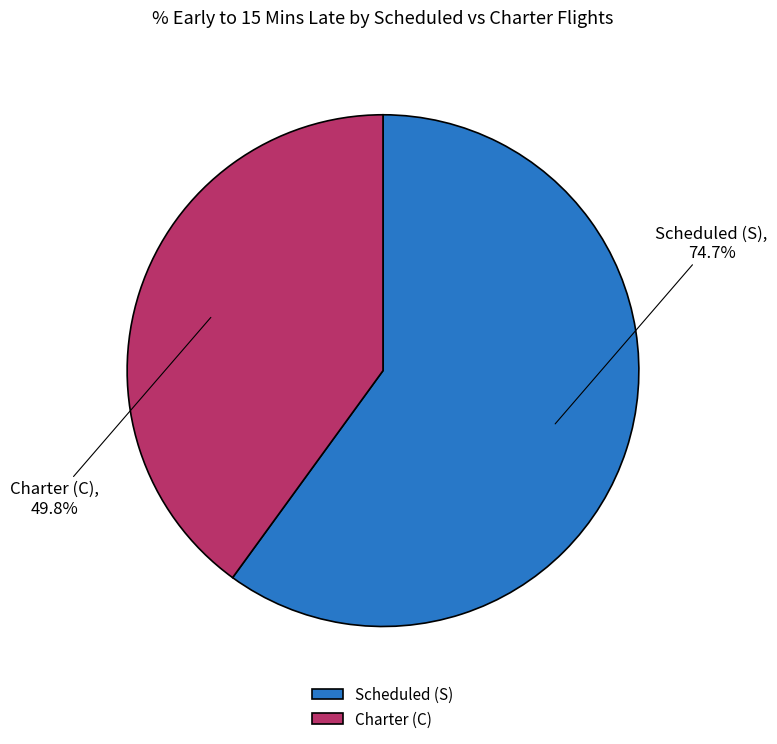

To the nearest percent, what is the average slice percentage?

50%